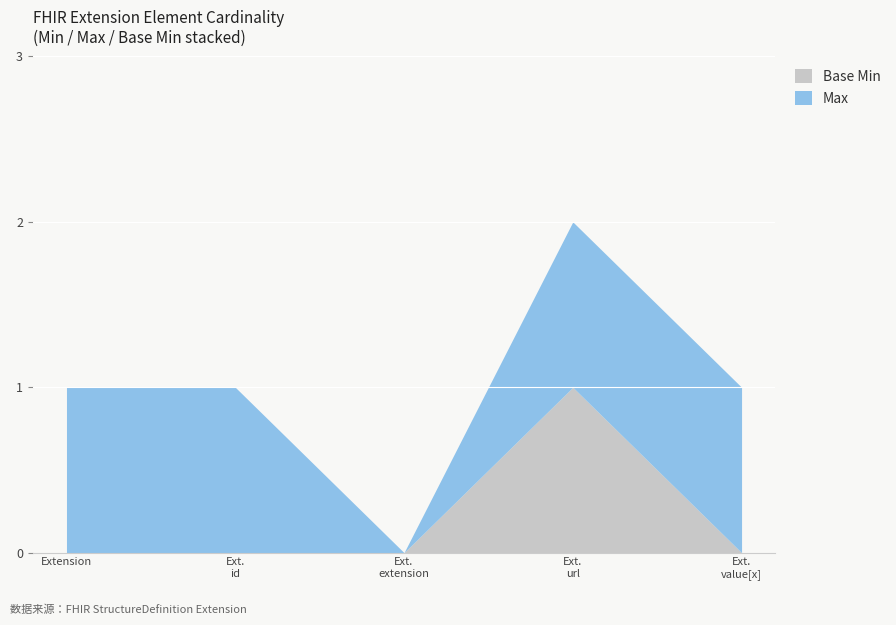

At which label does Base Min reach its minimum?

Extension